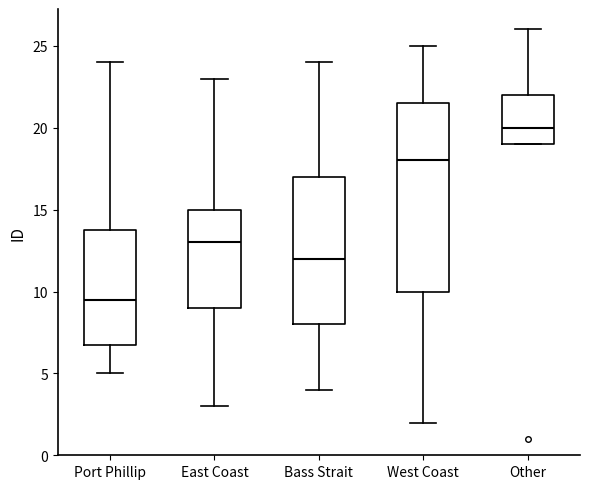

Which box is the tallest, from its lower edge to its upper edge?

West Coast